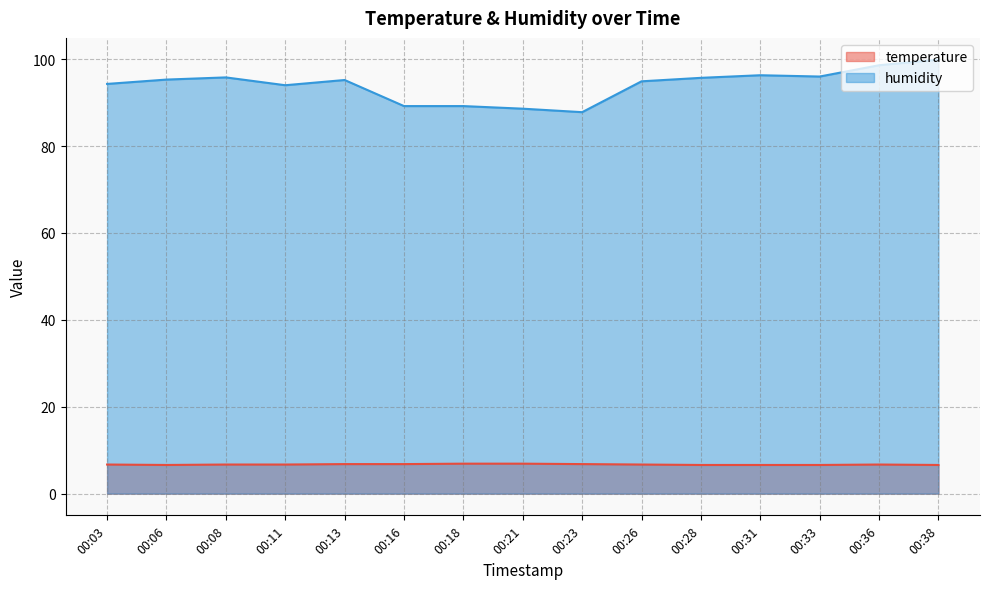

What is the value of the temperature point at the 12th from the left?

6.6